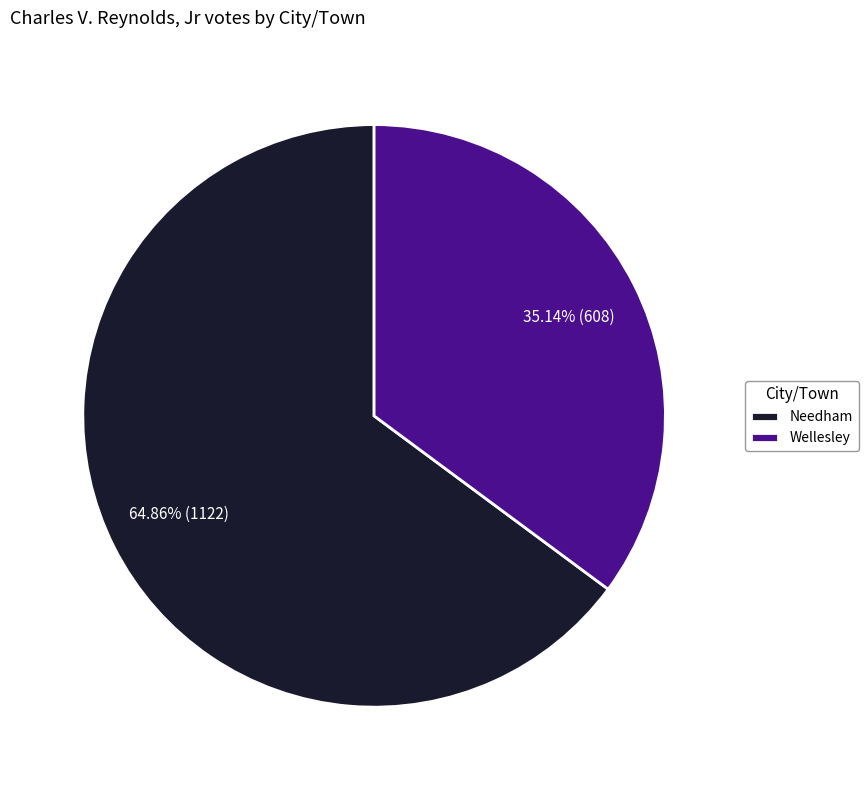

Approximately how many times larger is the value at Wellesley compared to Needham?

0.5